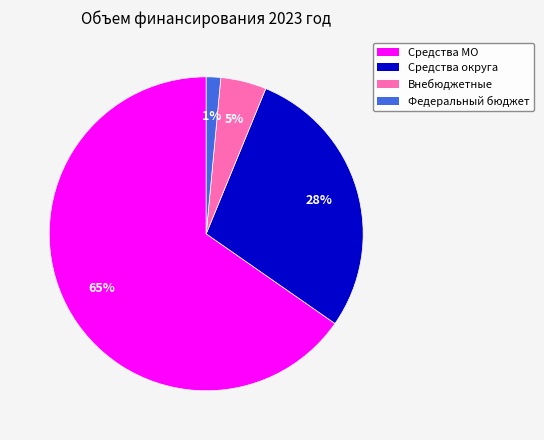

Do Средства МО and Федеральный бюджет together represent more than half of the pie?

Yes